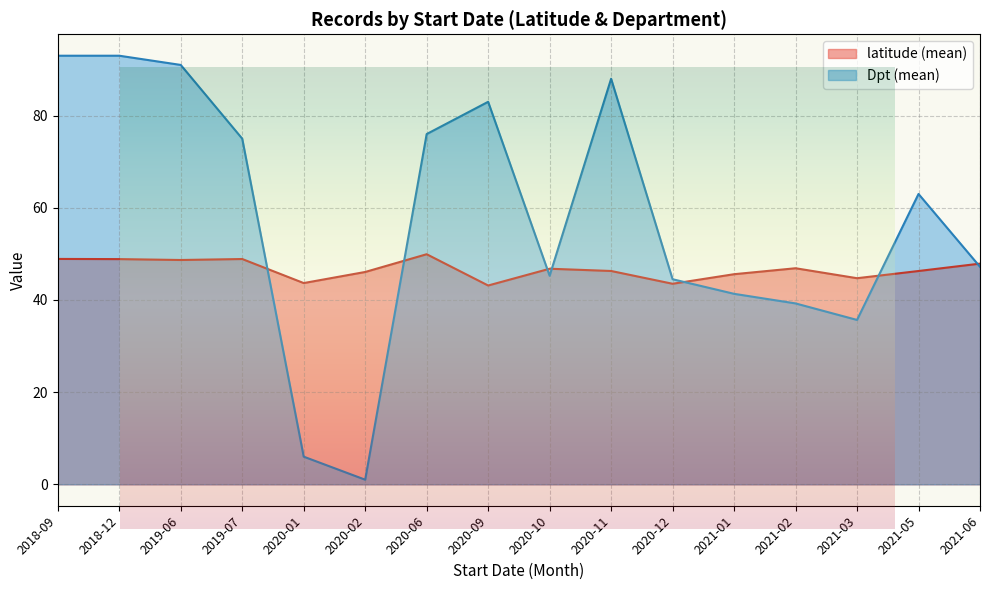

Is the value of latitude (mean) at 2021-01 greater than the value of Dpt (mean) at 2020-09?

No